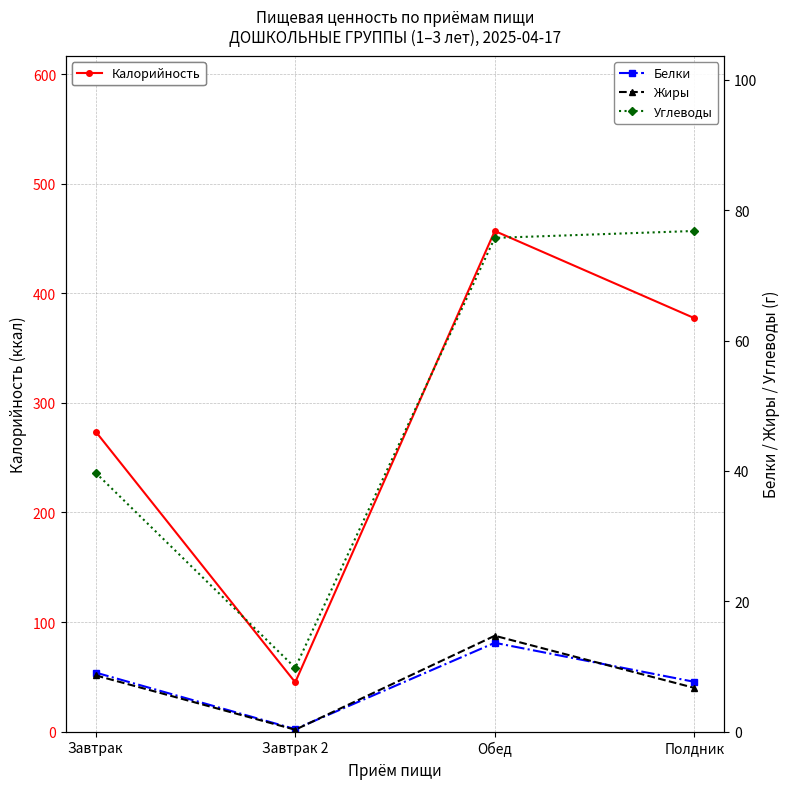

The Углеводы series shows 9.8 at Завтрак 2. True or false?

True